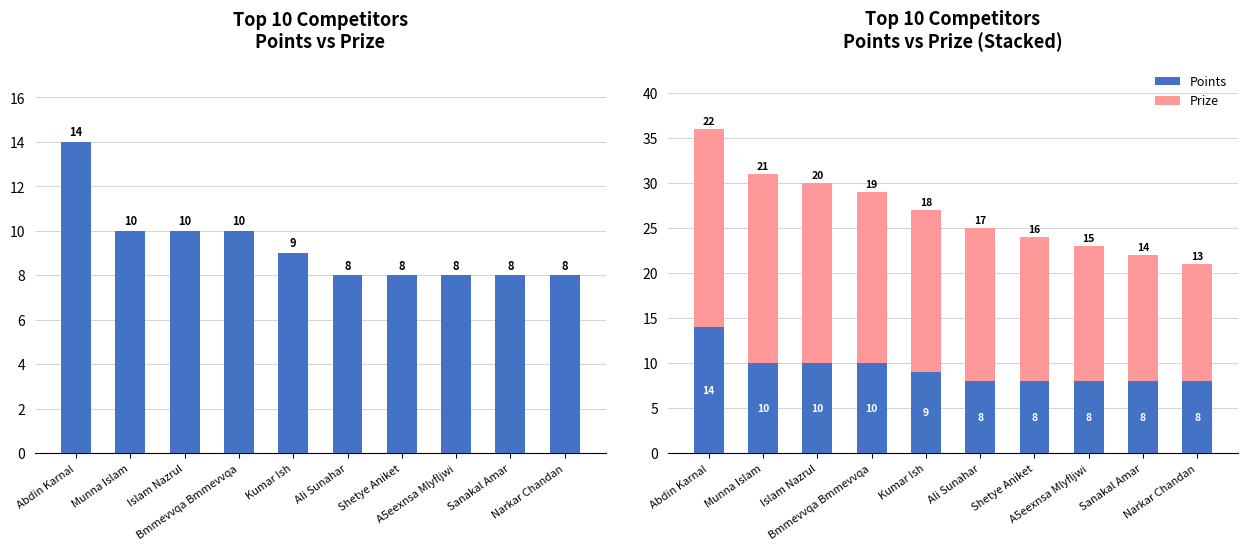

How many bars are there in each group?

2